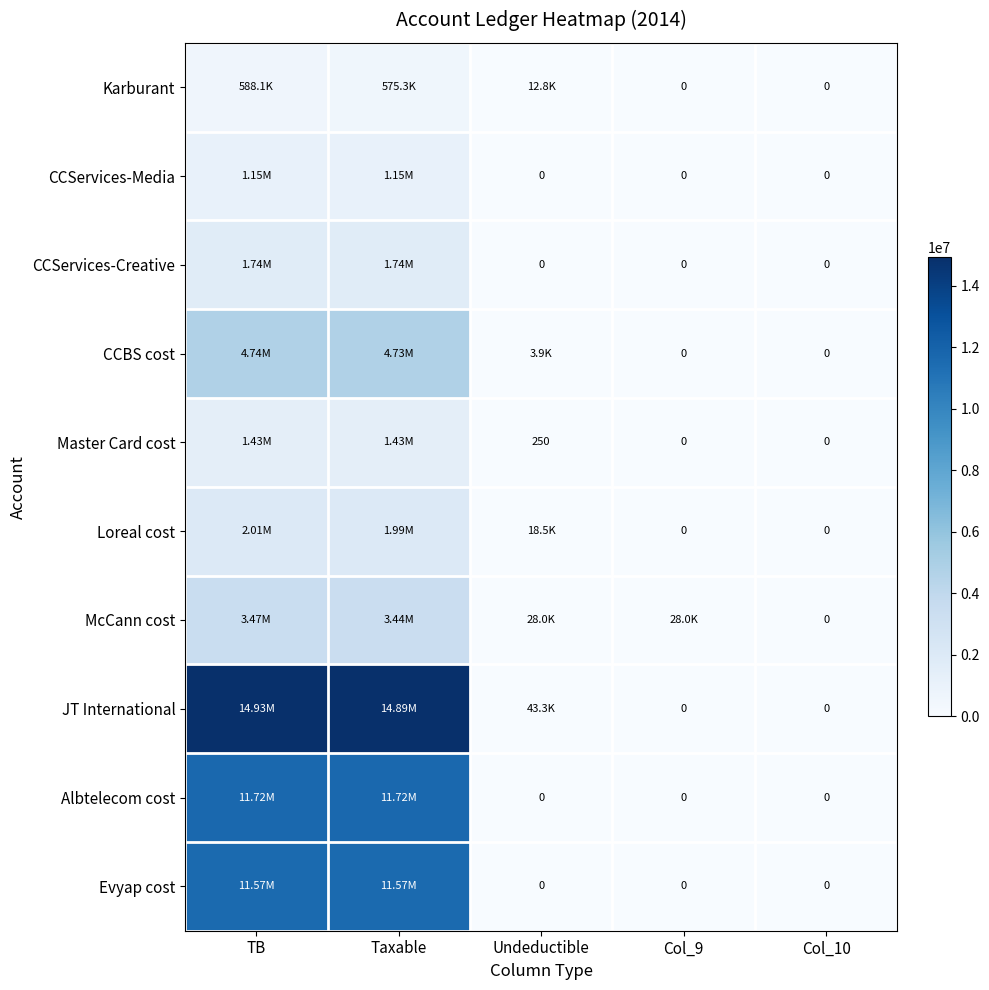

How many positive values does the CCServices-Creative series have?

2